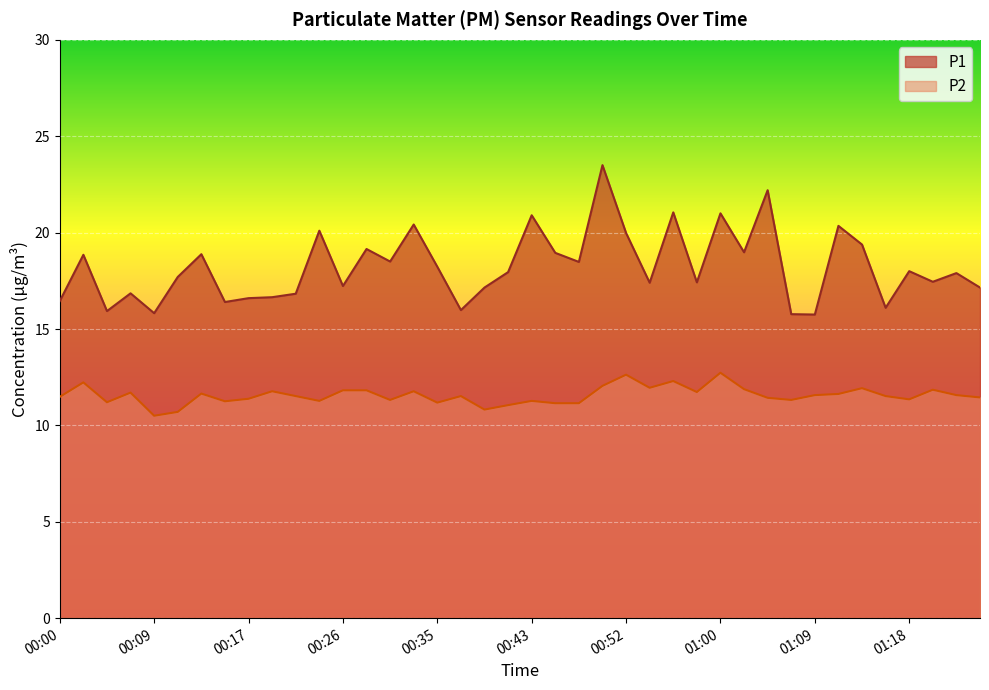

What is the maximum value for P2?

12.7